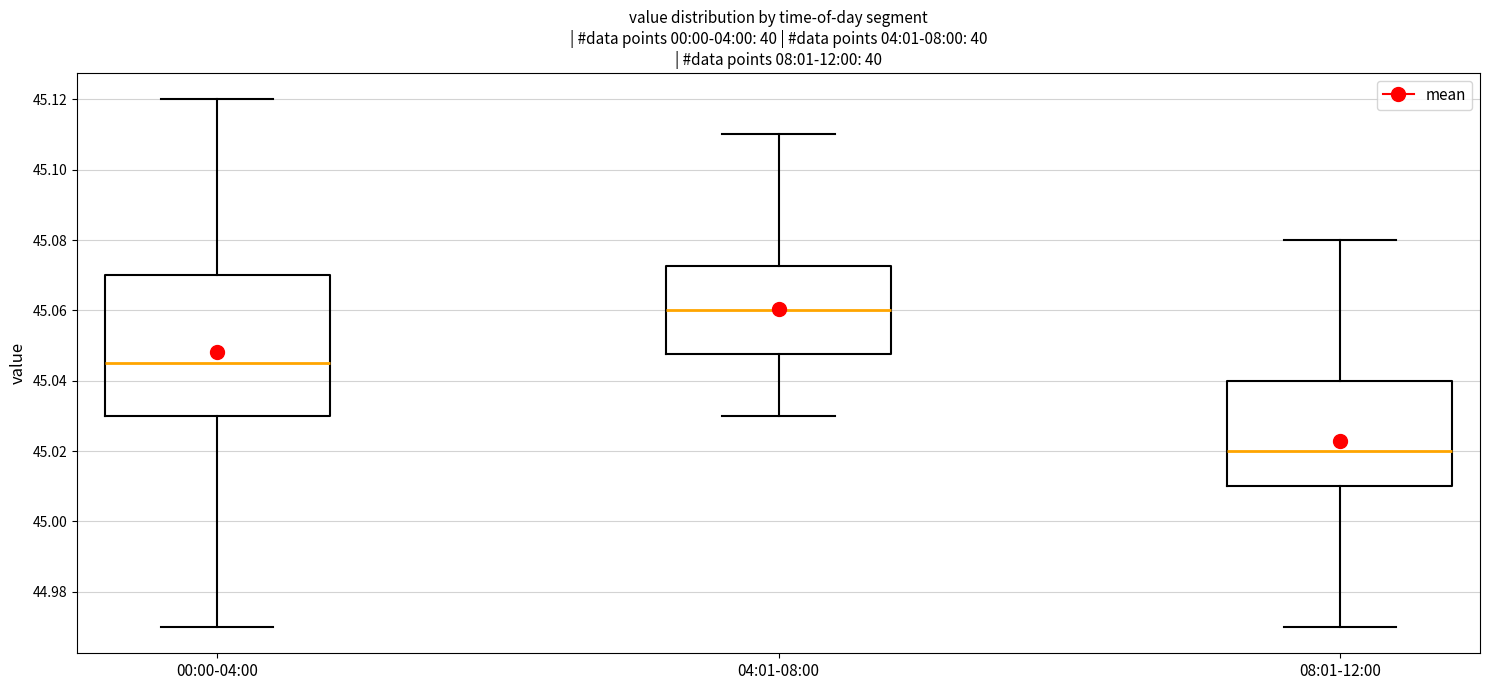

Reading left to right, transcribe this box plot: for each box, give where its median line is, the range the box spans, and where its two whiskers end, as read against the y-axis. The values are not printed on the chart, so give them approximately, as read against the axis.

00:00-04:00: median 45.046, box 45.030 to 45.070, whiskers 44.970 to 45.120
04:01-08:00: median 45.060, box 45.048 to 45.072, whiskers 45.030 to 45.110
08:01-12:00: median 45.020, box 45.010 to 45.040, whiskers 44.970 to 45.080